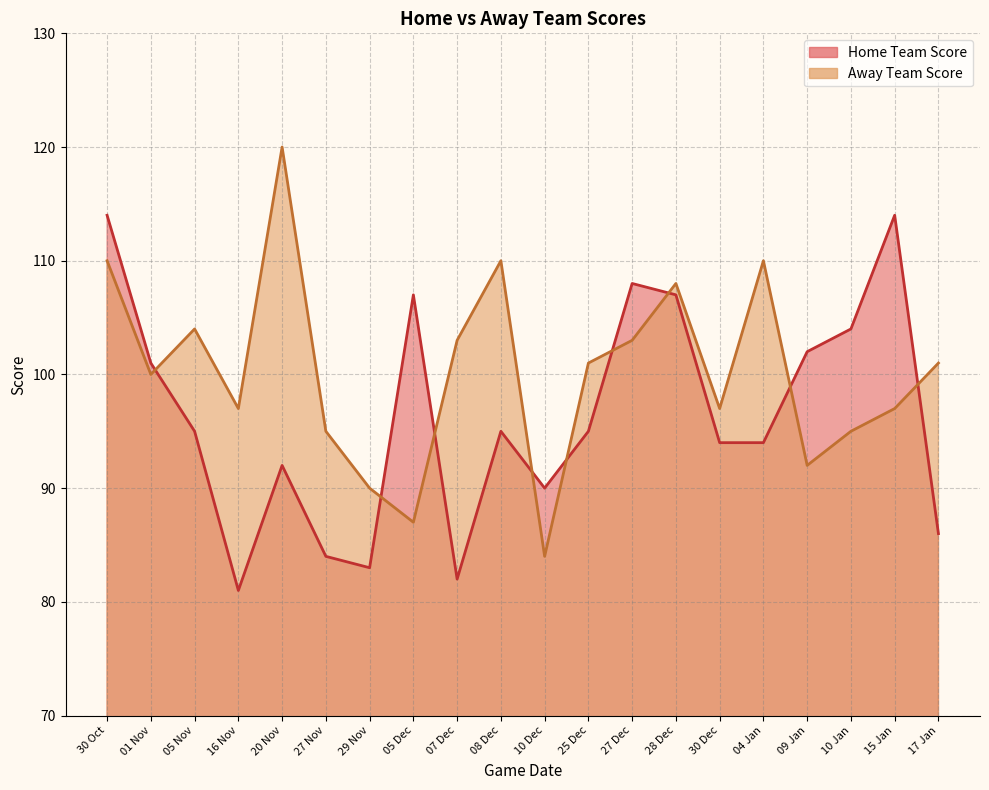

What is the label of the 1st point from the left?

30 Oct